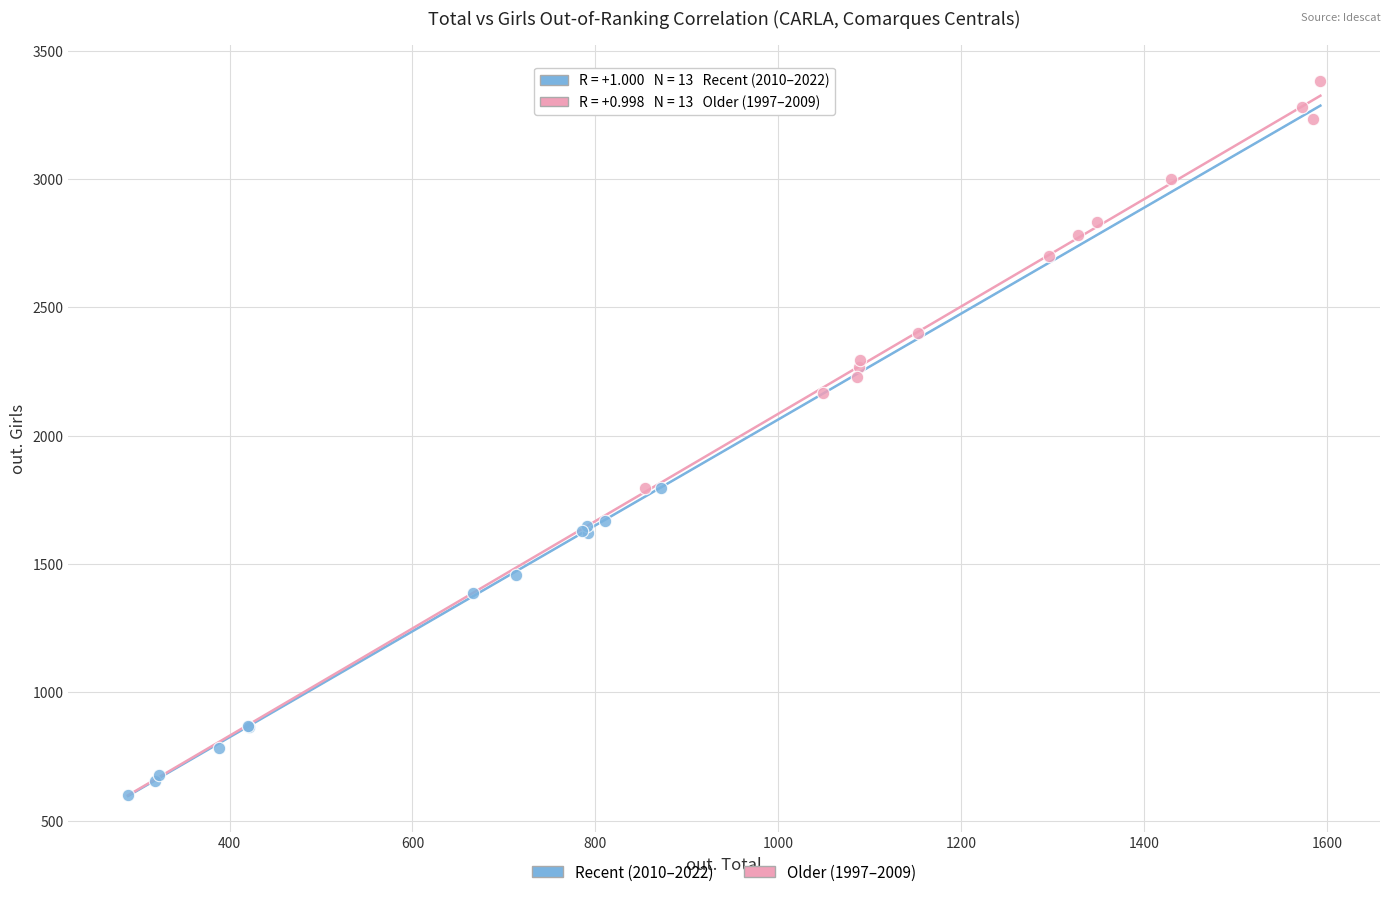

Which series reaches the minimum Y coordinate?

Recent (2010–2022)